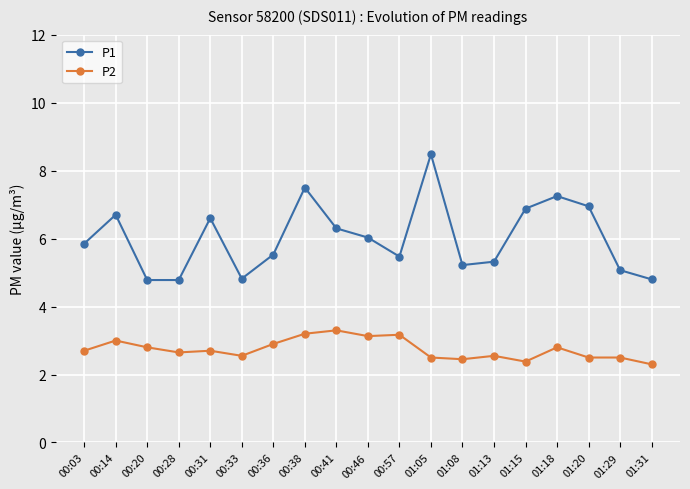

Rank the series by their maximum value, from highest to lowest.

P1, P2